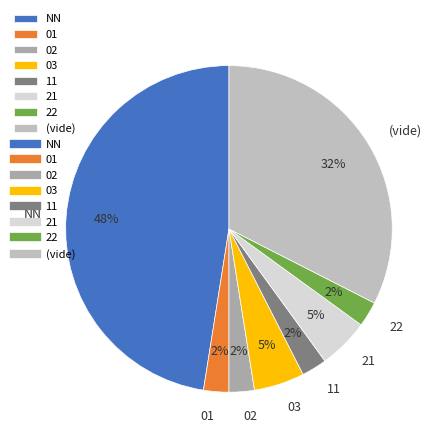

Is there a majority slice in this chart?

No